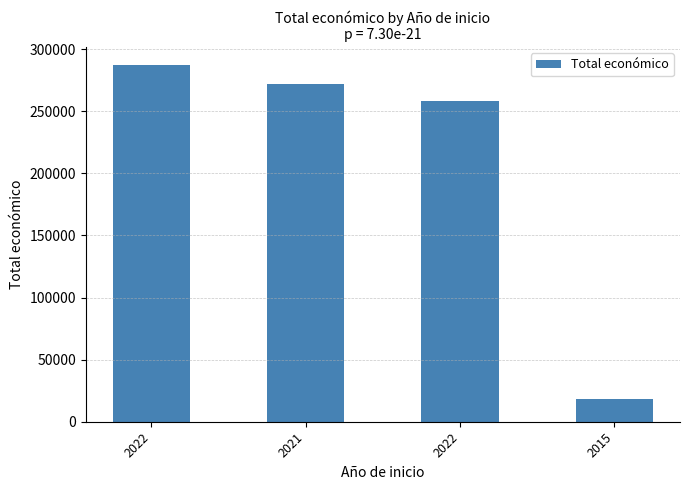

Which category has the highest value across all series?

2022